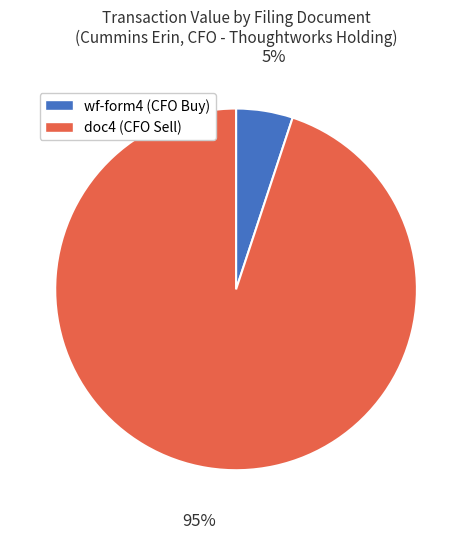

Does any single category account for the majority?

Yes